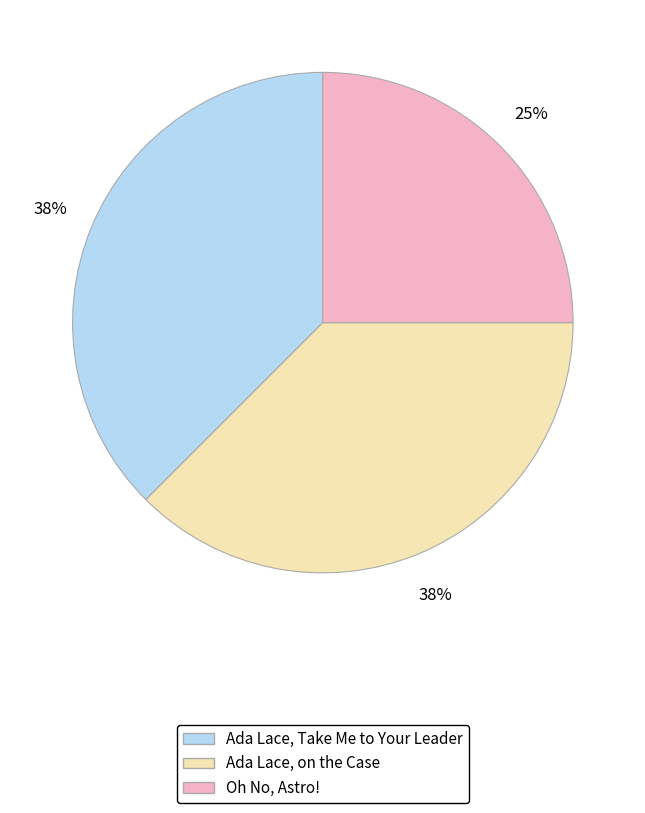

How many segments does this pie chart have?

3